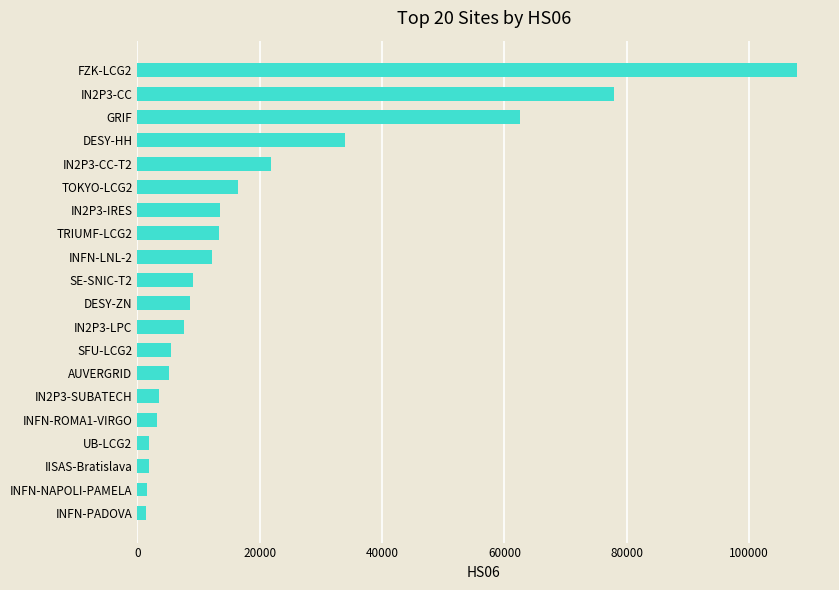

What is the sum of all values?

409453